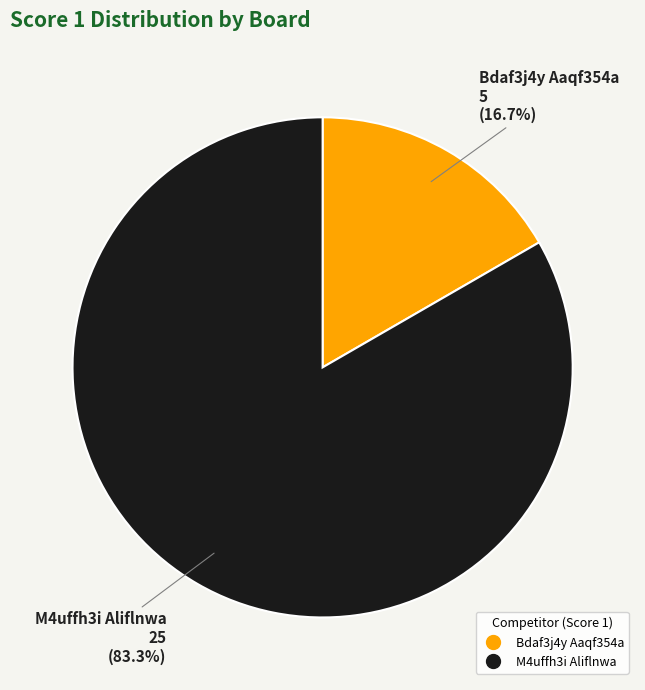

Is there a majority slice in this chart?

Yes